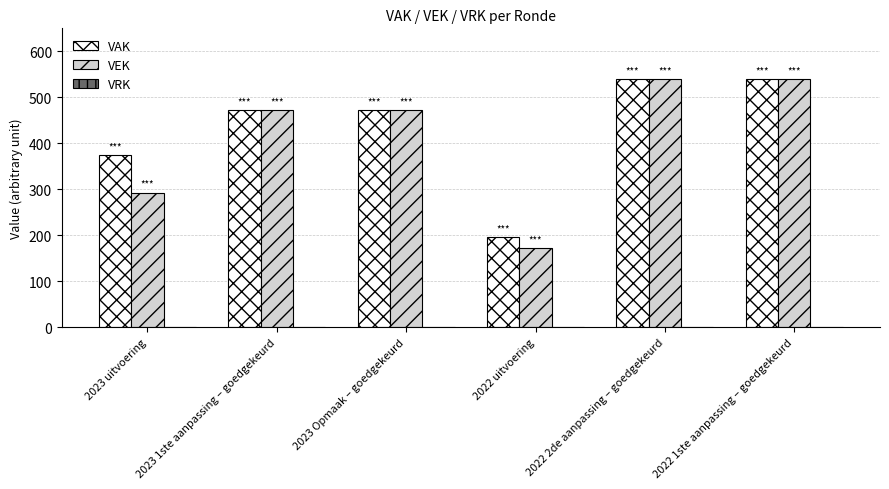

The VEK series shows 472 at 2023 Opmaak – goedgekeurd. True or false?

True